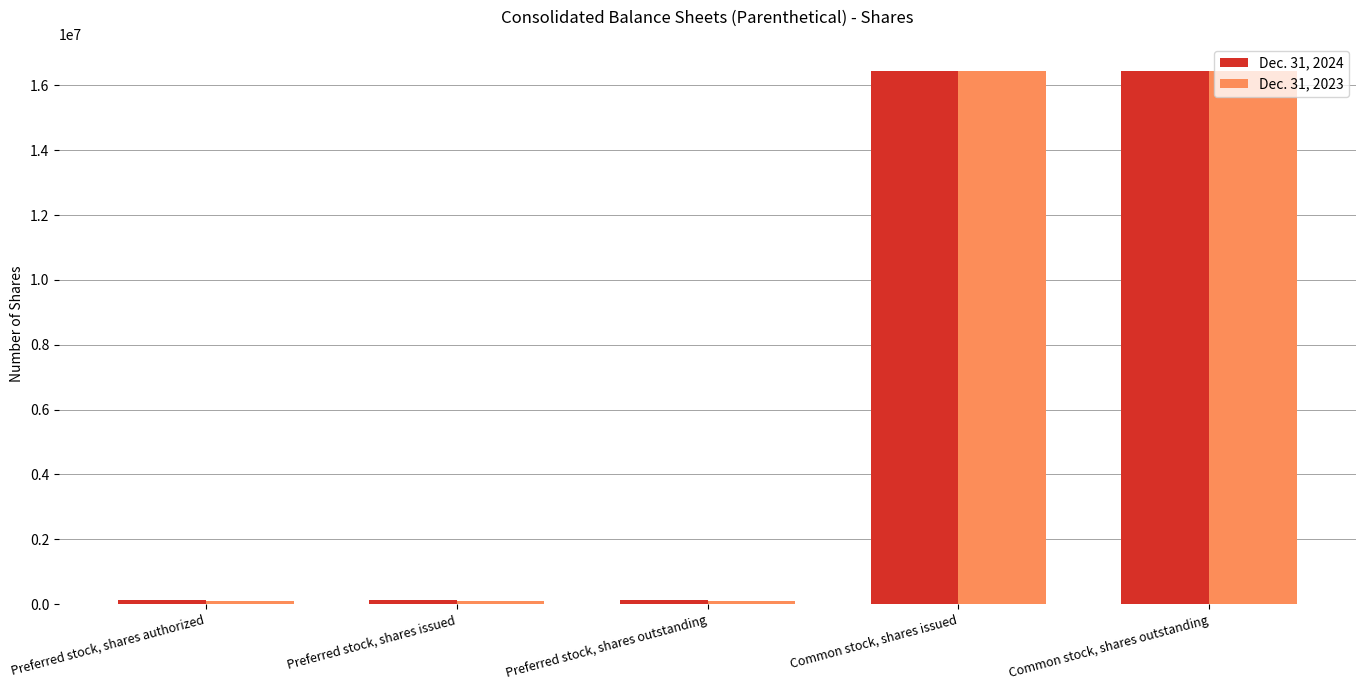

Count the Dec. 31, 2024 values in the range 138000 to 16456563.

5